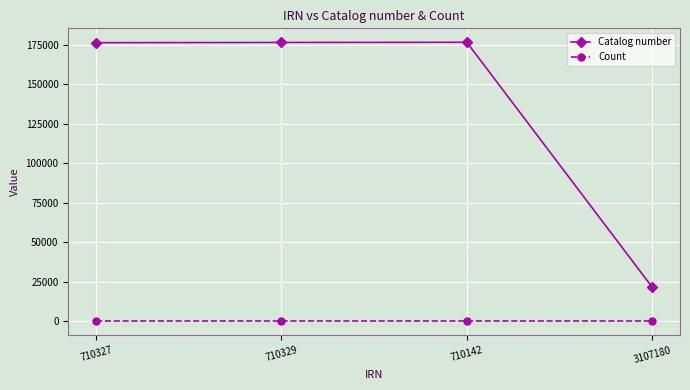

Which series has the largest total across all categories?

Catalog number